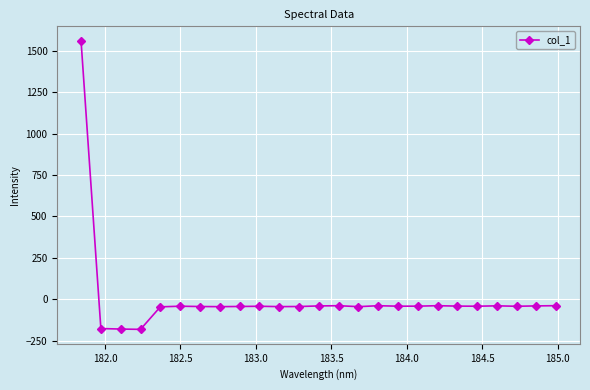

What is the greatest value displayed?

1558.9